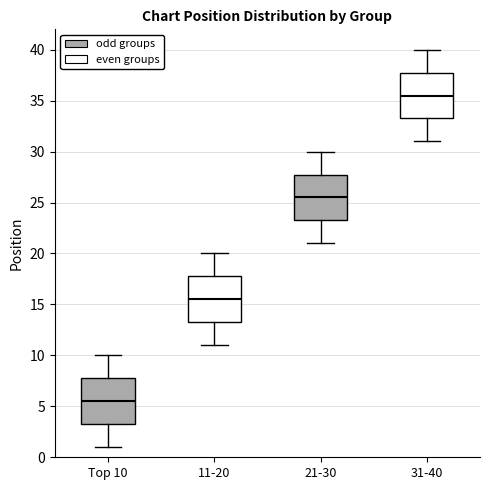

Which box has the lowest median line?

Top 10